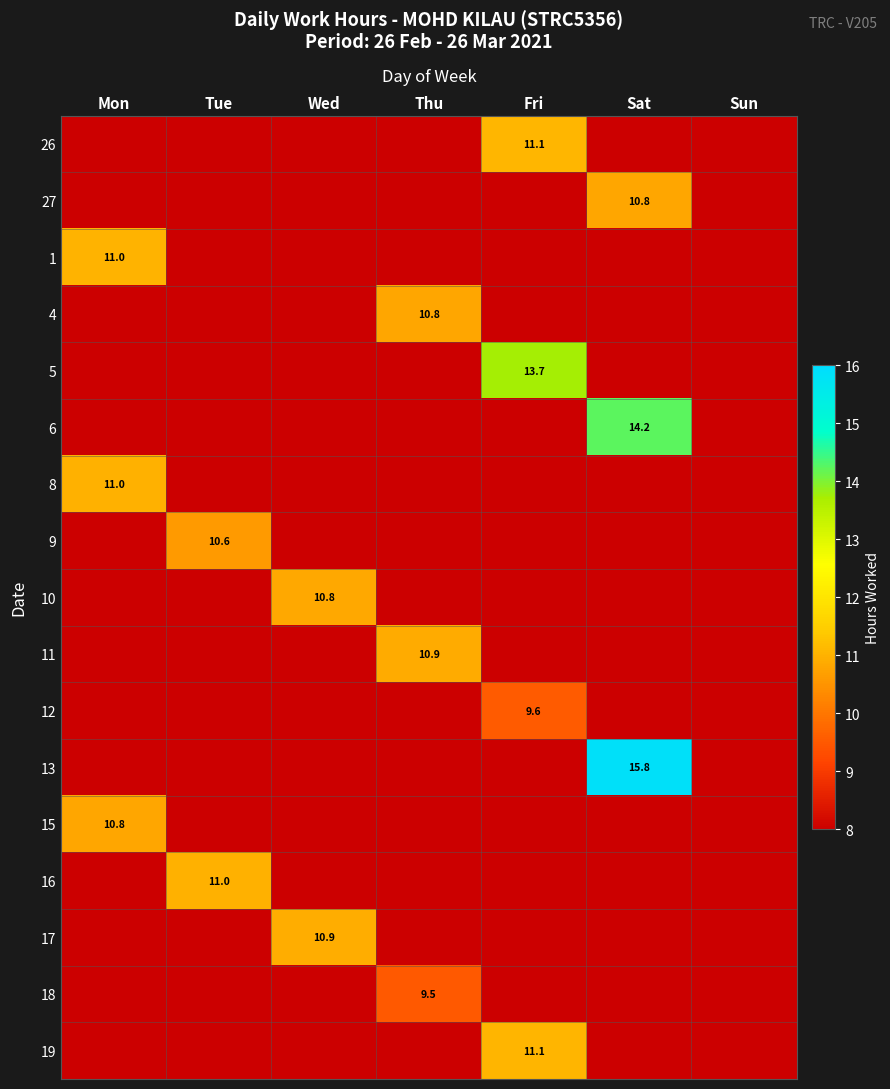

Which category has the lowest value across all series?

Mon